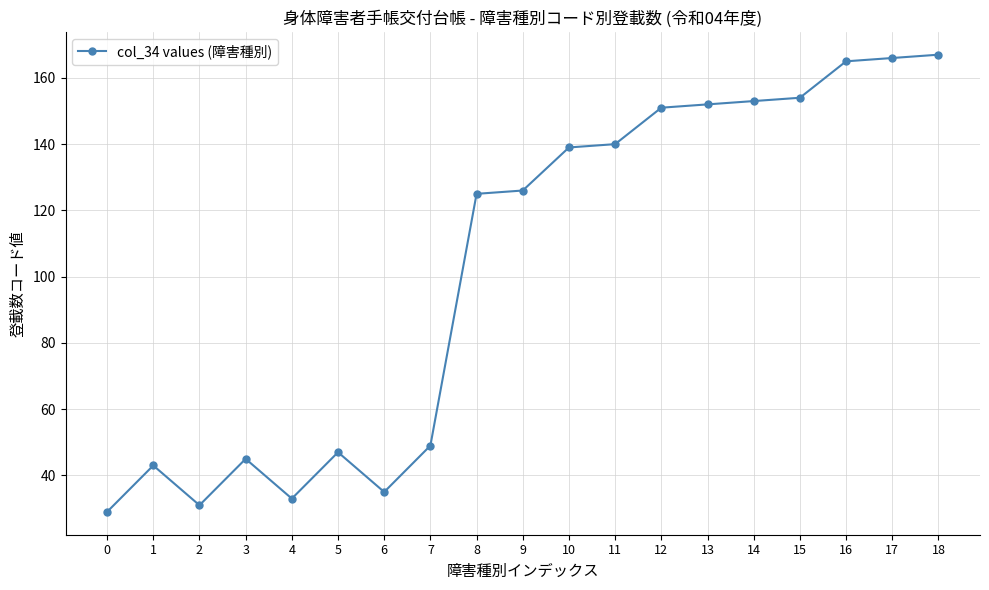

What is the greatest value displayed?

167